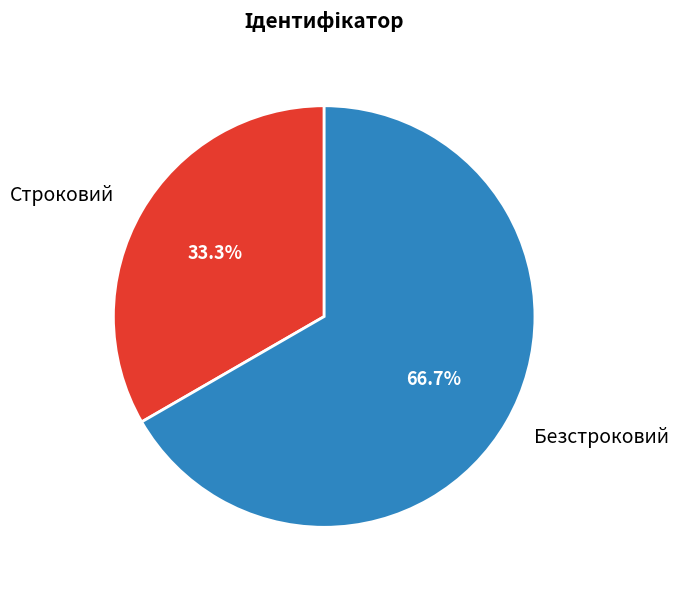

Does Безстроковий represent more than half of the total?

Yes